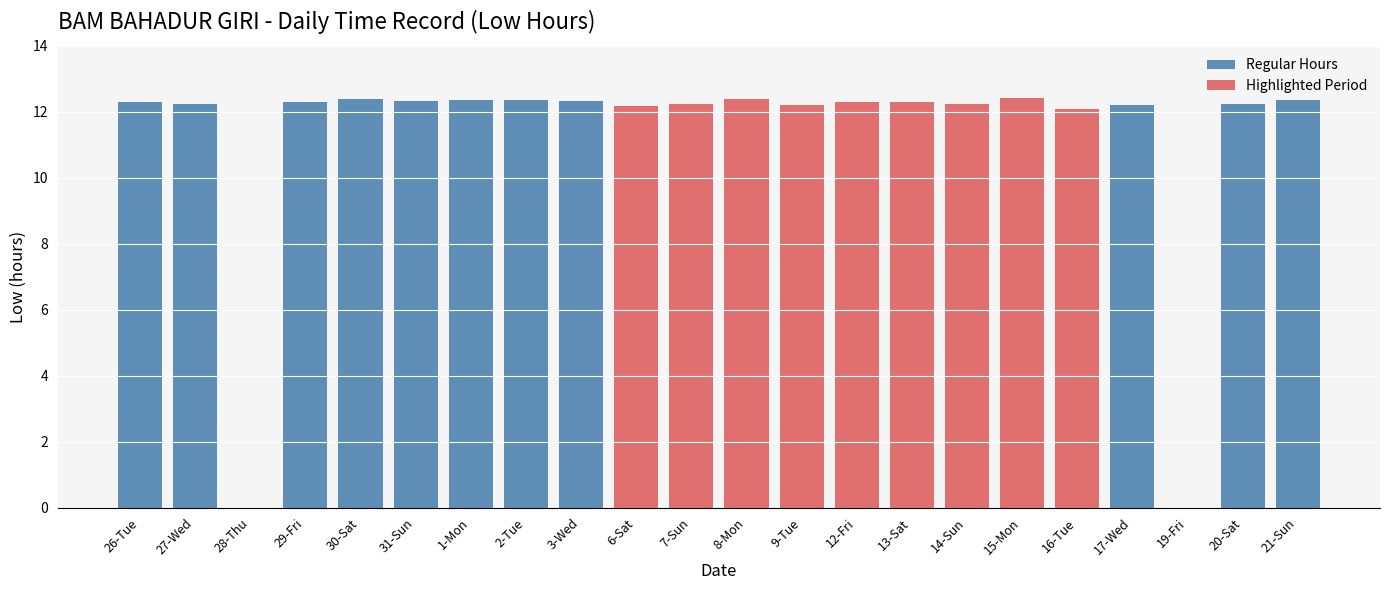

What position from the left is 8-Mon?

12